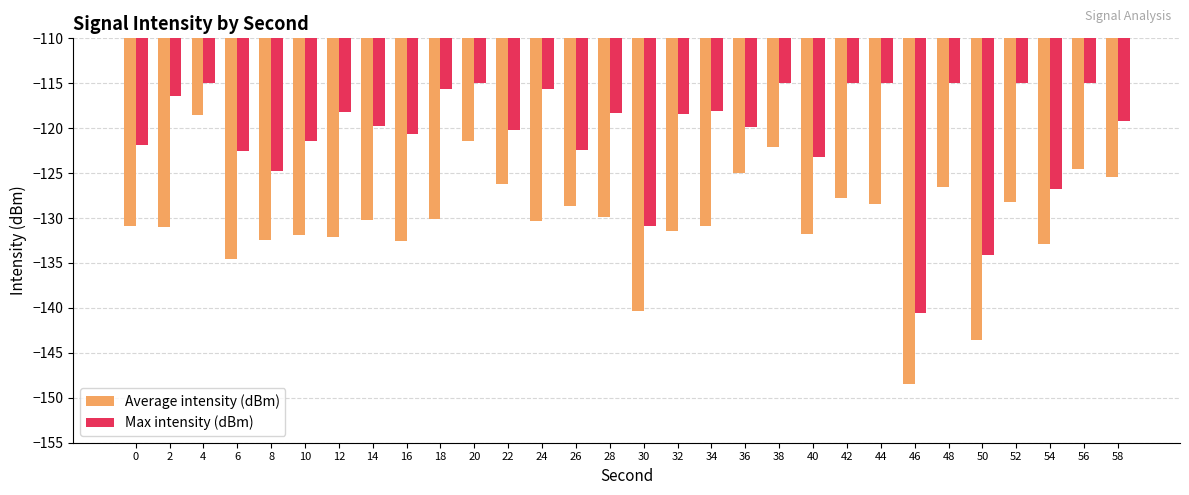

At which label does Average intensity (dBm) reach its minimum?

46